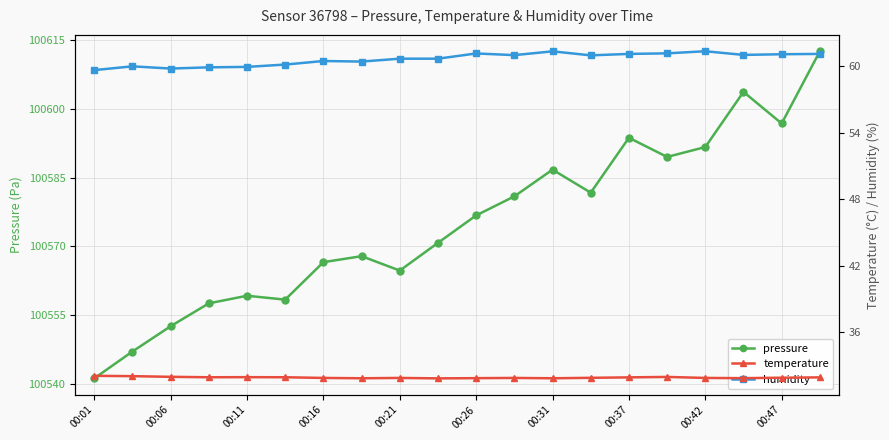

What is the difference between the maximum and minimum values in the humidity series?

1.7